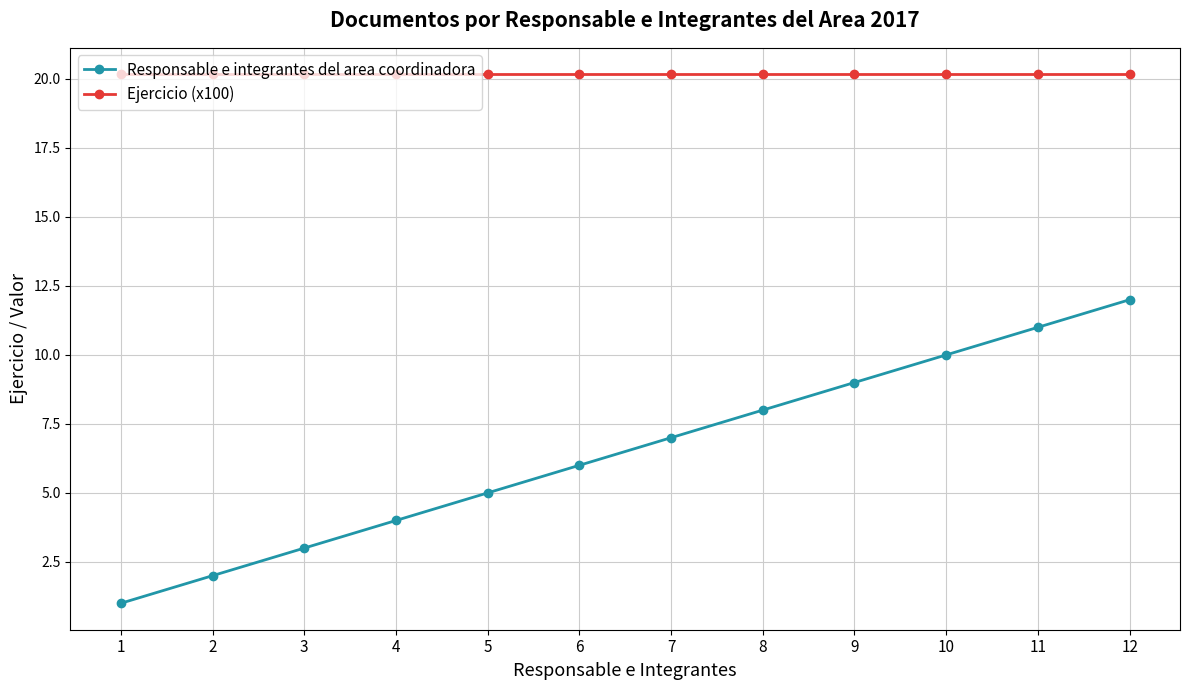

True or false: Ejercicio (x100) and Responsable e integrantes del area coordinadora intersect in this chart.

False